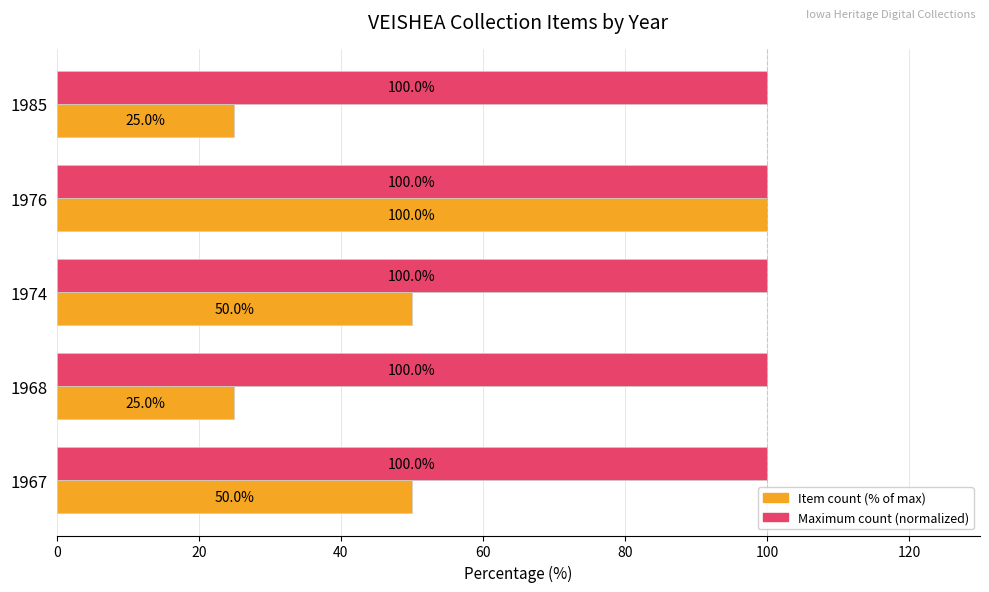

Between 1967 and 1976, which series saw the biggest shift?

Item count (% of max)